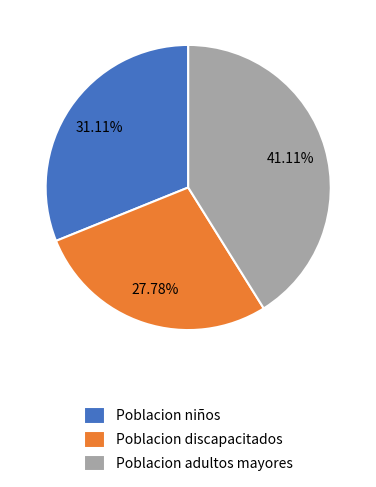

Combined, do Poblacion niños and Poblacion adultos mayores account for over 50%?

Yes